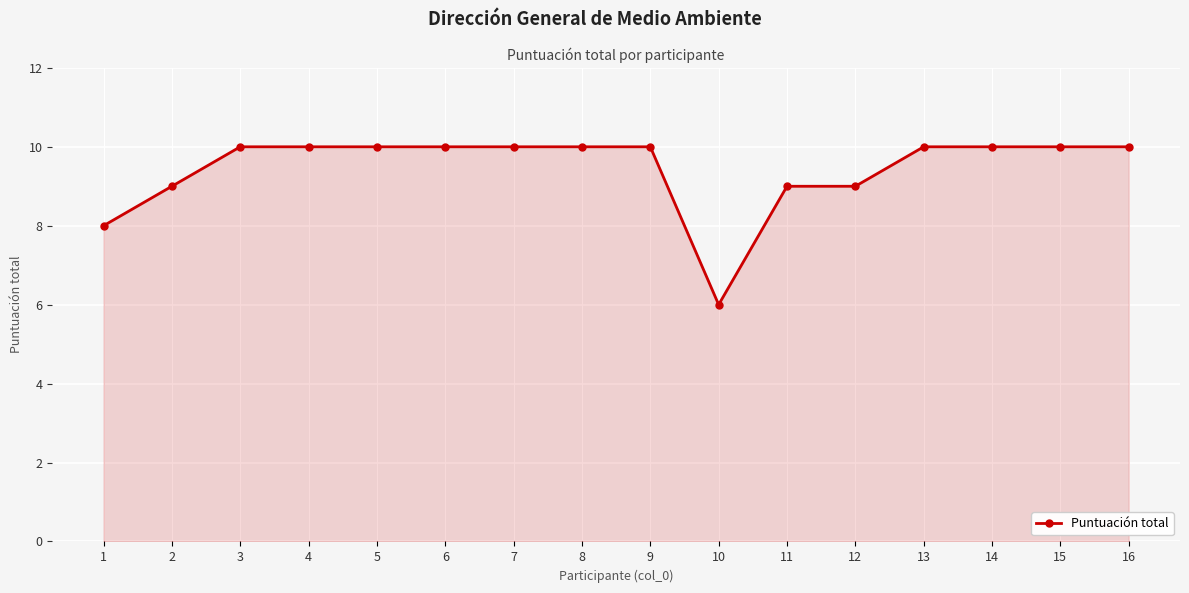

What is the sum of the values at 4 and 1?

18